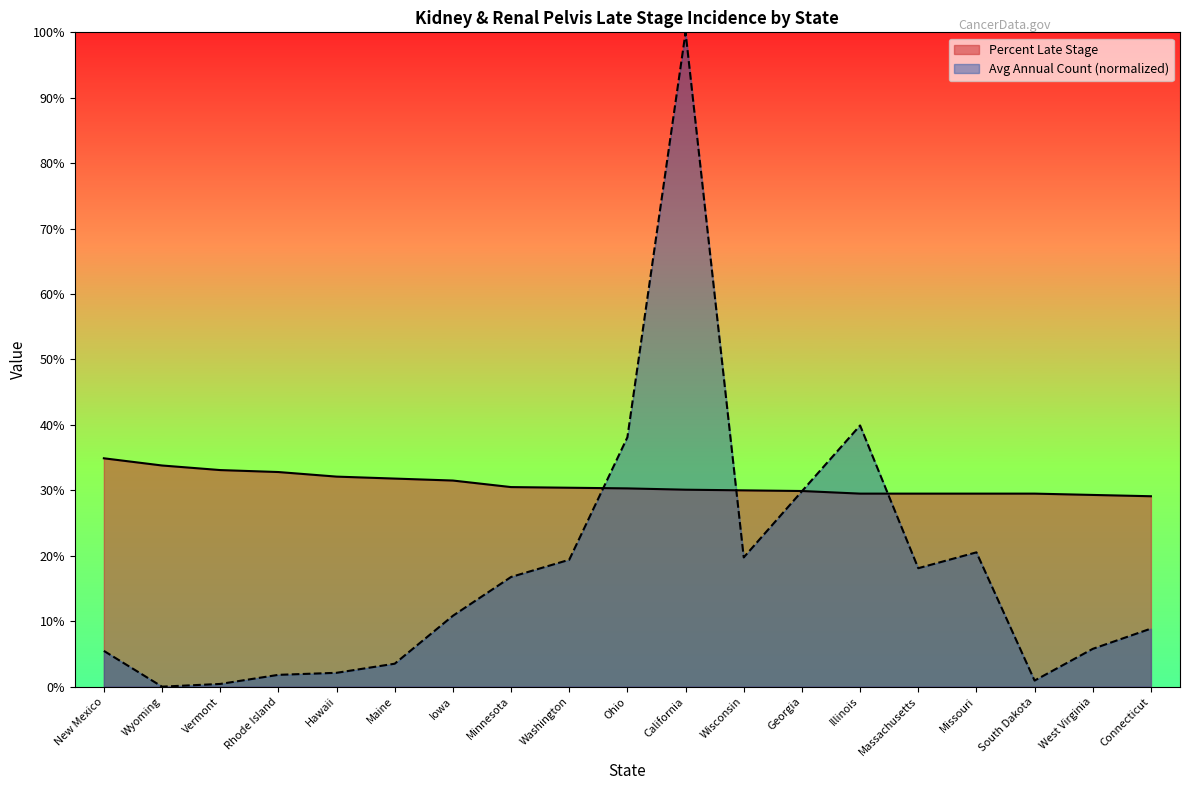

Reading left to right, list all the values displayed in this chart.

Average Annual Count: 5.5	0.0	0.4	1.8	2.1	3.5	10.8	16.8	19.4	38.1	100.0	19.8	29.9	39.9	18.1	20.5	0.9	5.8	8.9
Percent Late Stage: 34.9	33.8	33.1	32.8	32.1	31.8	31.5	30.5	30.4	30.3	30.1	30.0	29.9	29.5	29.5	29.5	29.5	29.3	29.1